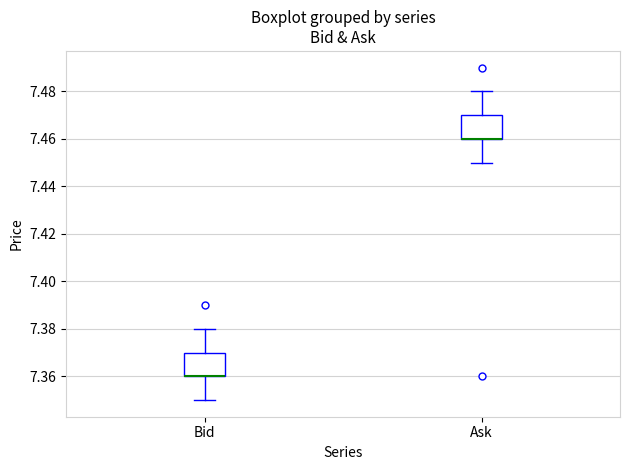

Reading left to right, read every box against the y-axis: the position of its median line, the range the box covers, and the ends of its whiskers. The values are not printed on the chart, so give them approximately, as read against the axis.

Bid: median 7.36 (drawn on the box's lower edge), box 7.36 to 7.37, whiskers 7.35 to 7.38
Ask: median 7.46 (drawn on the box's lower edge), box 7.46 to 7.47, whiskers 7.45 to 7.48